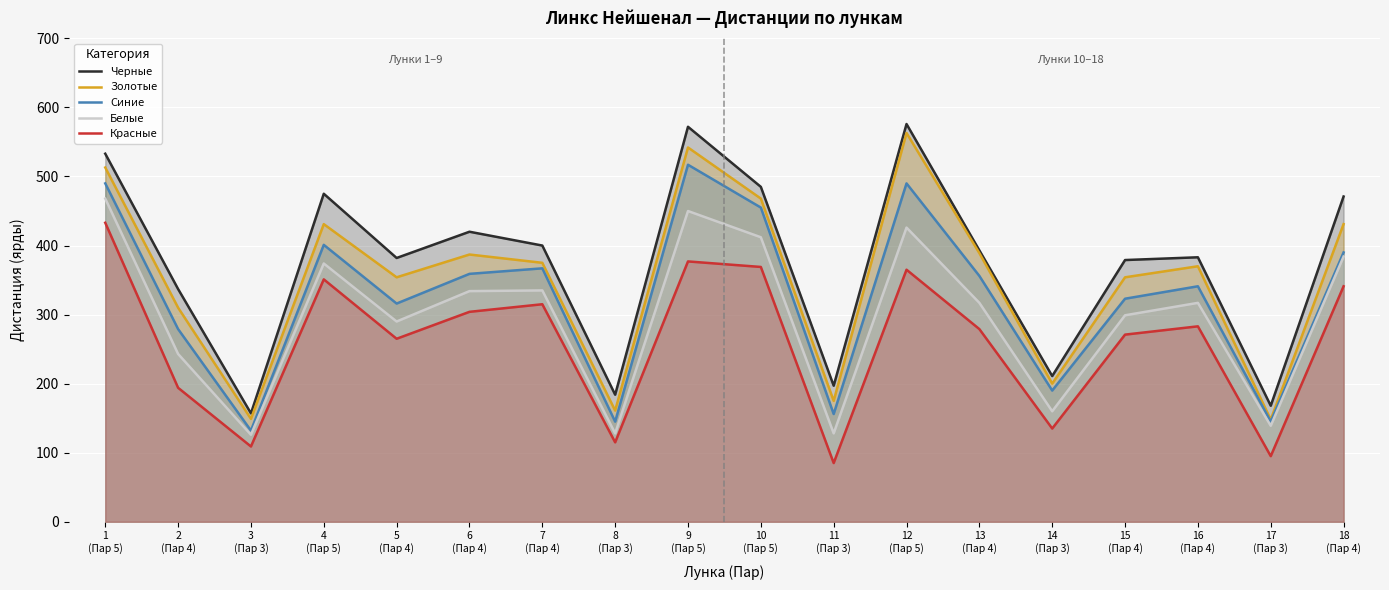

Reading left to right, transcribe all the data shown in this chart.

Черные: 533	337	157	475	382	420	400	184	572	485	197	576	393	211	379	383	168	471
Золотые: 513	310	149	431	354	387	375	161	542	468	175	563	389	200	354	370	148	431
Синие: 490	279	132	401	316	359	367	145	517	455	156	490	356	190	323	341	145	390
Белые: 468	243	126	374	290	334	335	128	450	412	128	426	317	160	299	317	139	384
Красные: 433	194	109	351	265	304	315	115	377	369	85	365	279	135	271	283	95	341